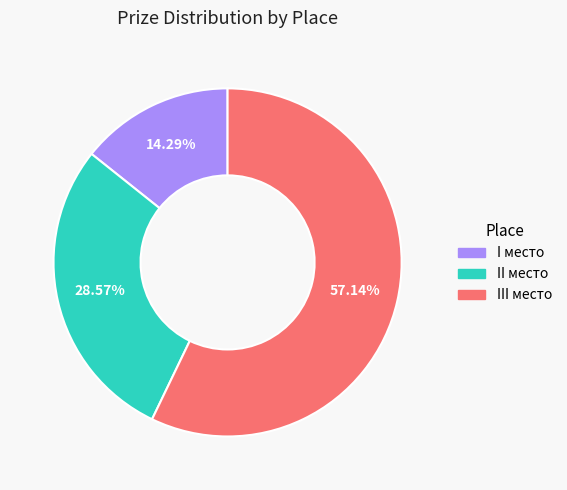

To the nearest percent, what is the difference between the I место and III место slice percentages?

43%